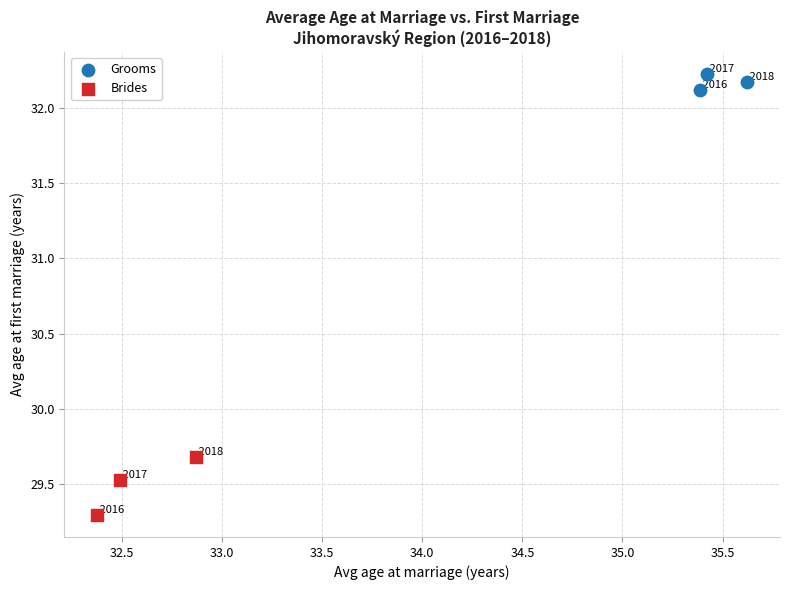

Which series contains the highest Y value?

Grooms